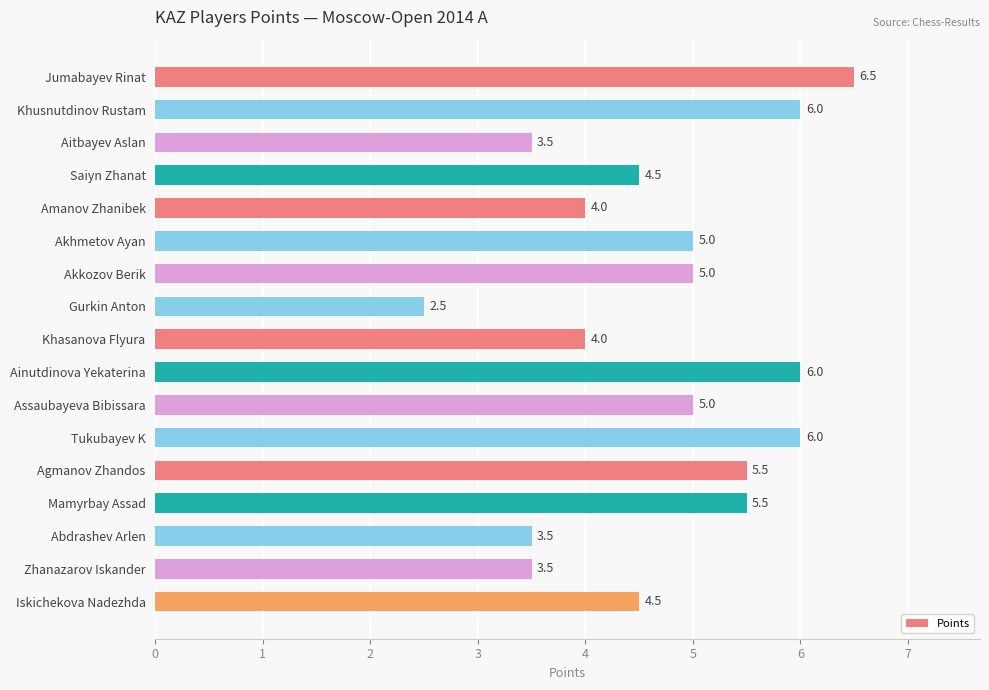

What position from the bottom is Gurkin Anton?

10